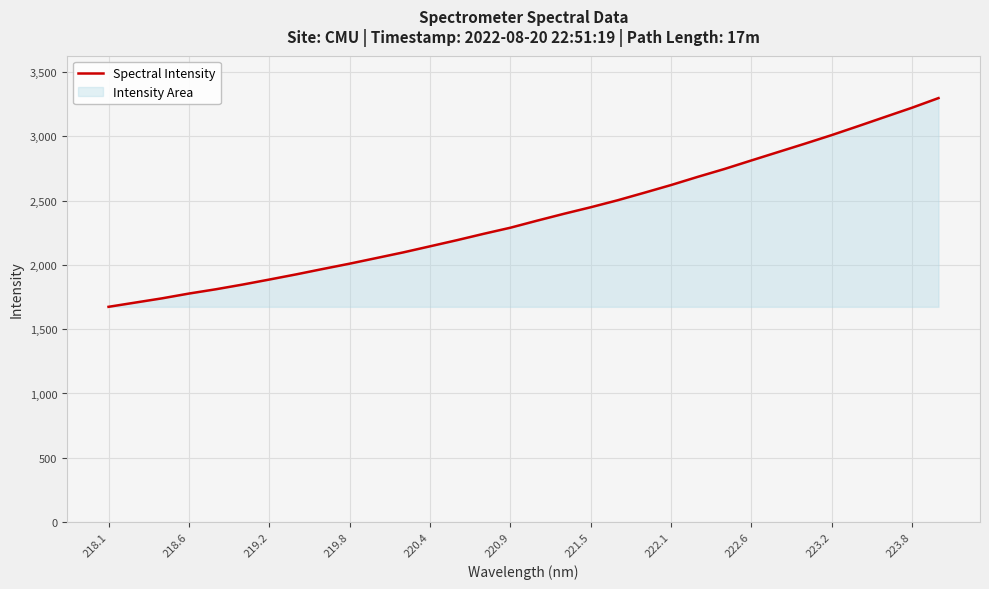

How many lines are shown in the chart?

1